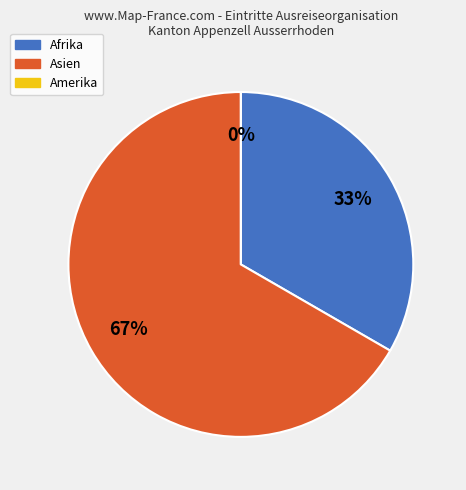

True or false: Afrika accounts for 47% of the total.

False